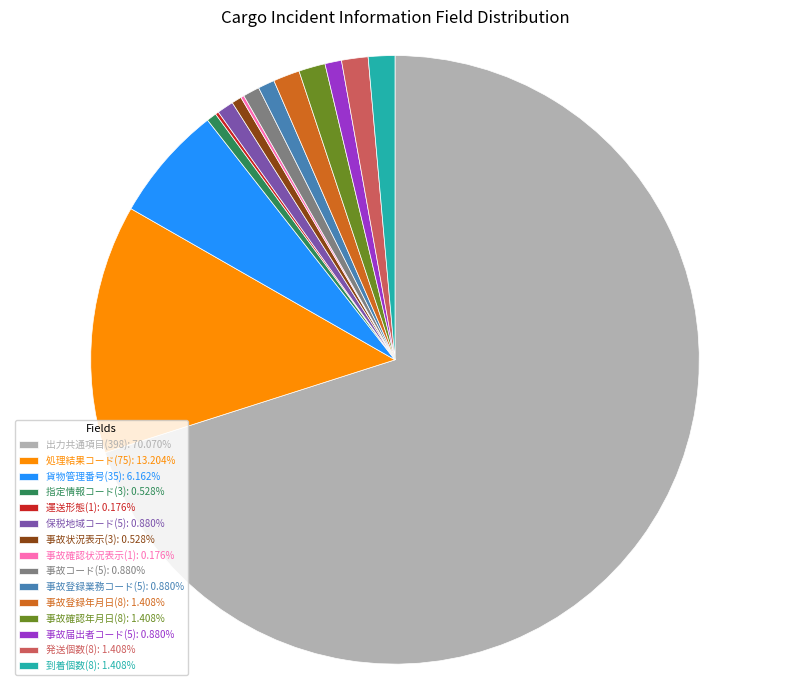

What is the ratio of the value at 事故登録年月日(8): 1.408% to the value at 事故状況表示(3): 0.528%?

2.7